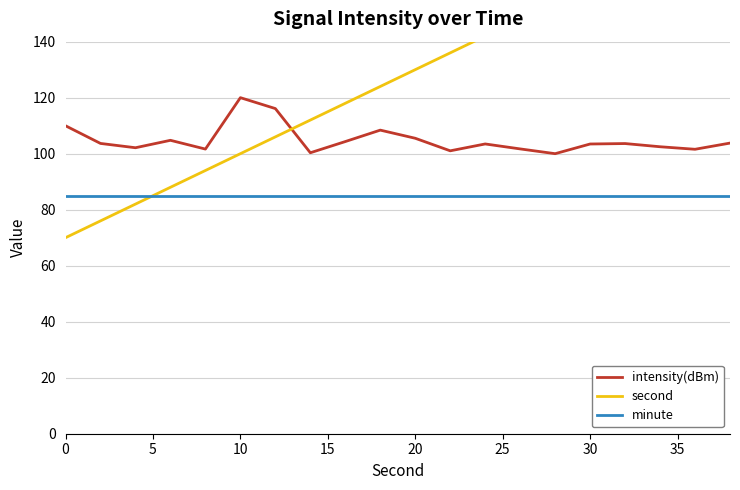

At how many categories does at least one series exceed 141?

8